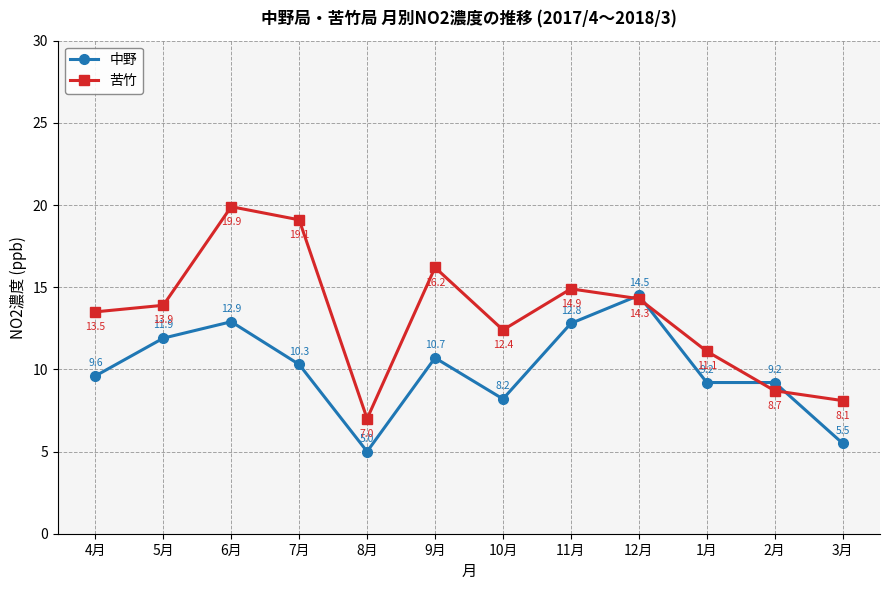

What is the difference between the highest and lowest values at 4月?

3.9